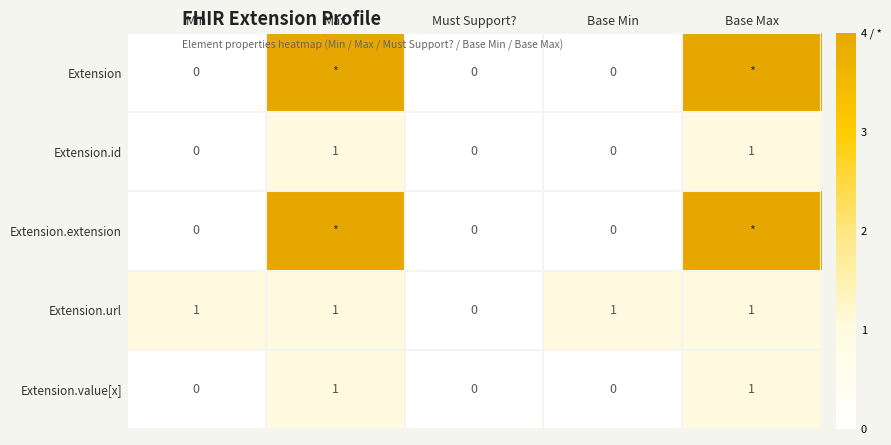

True or false: Extension has a value of 2 at Max.

False